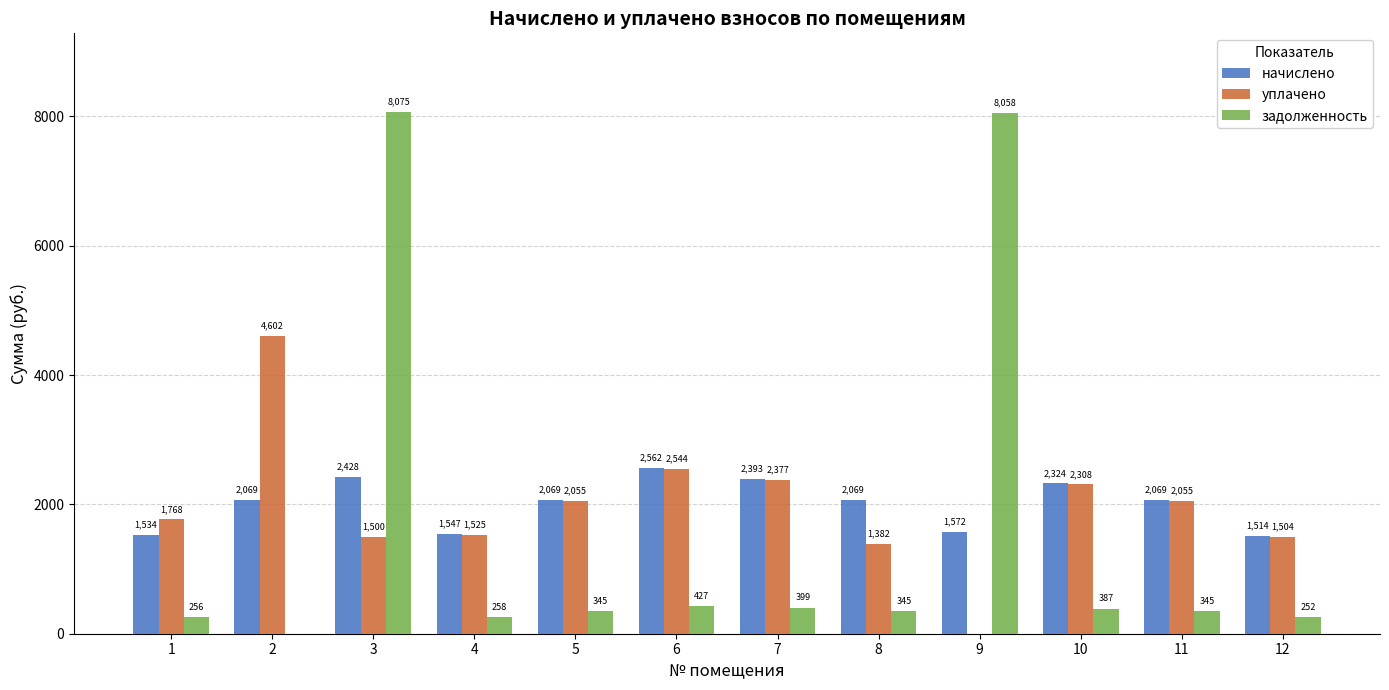

What is the average value of the задолженность series?

1595.5